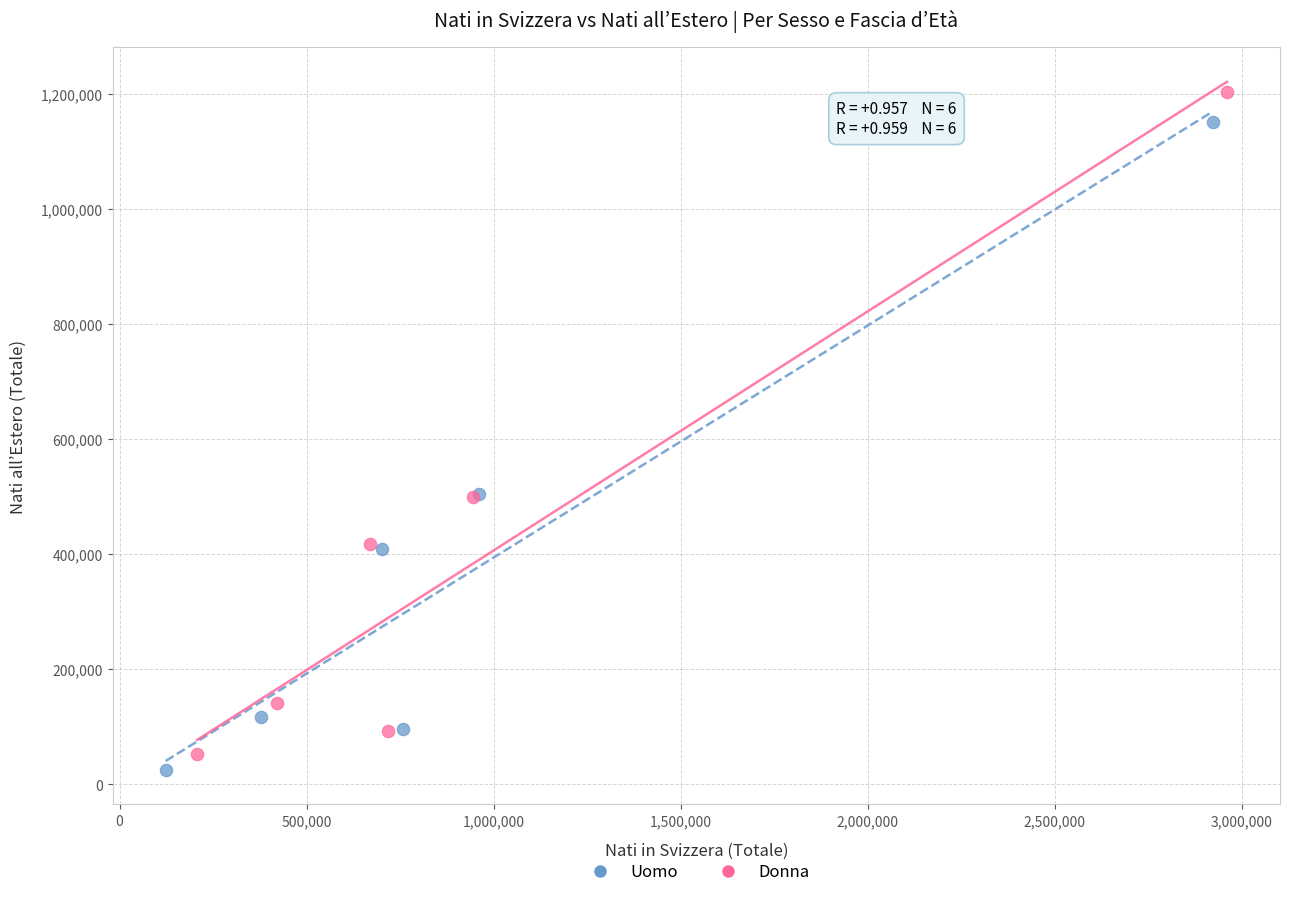

What are all the series names shown in the legend?

Uomo, Donna